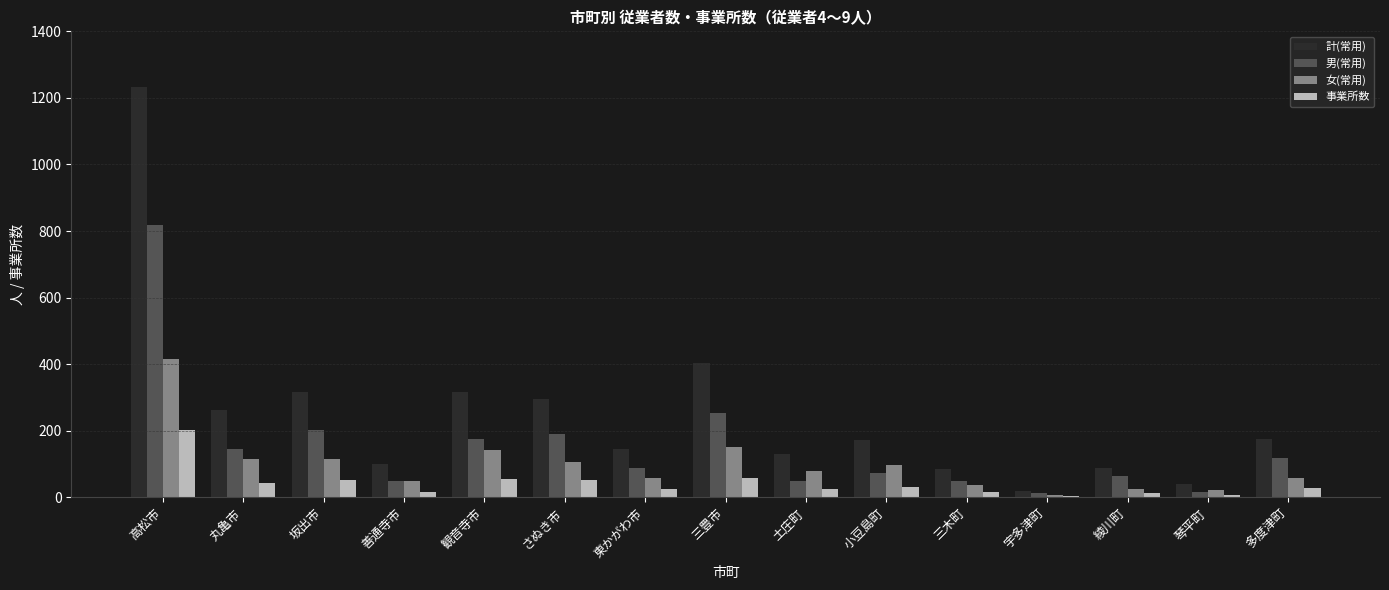

What is the difference between the 男(常用) values at 善通寺市 and 小豆島町?

24